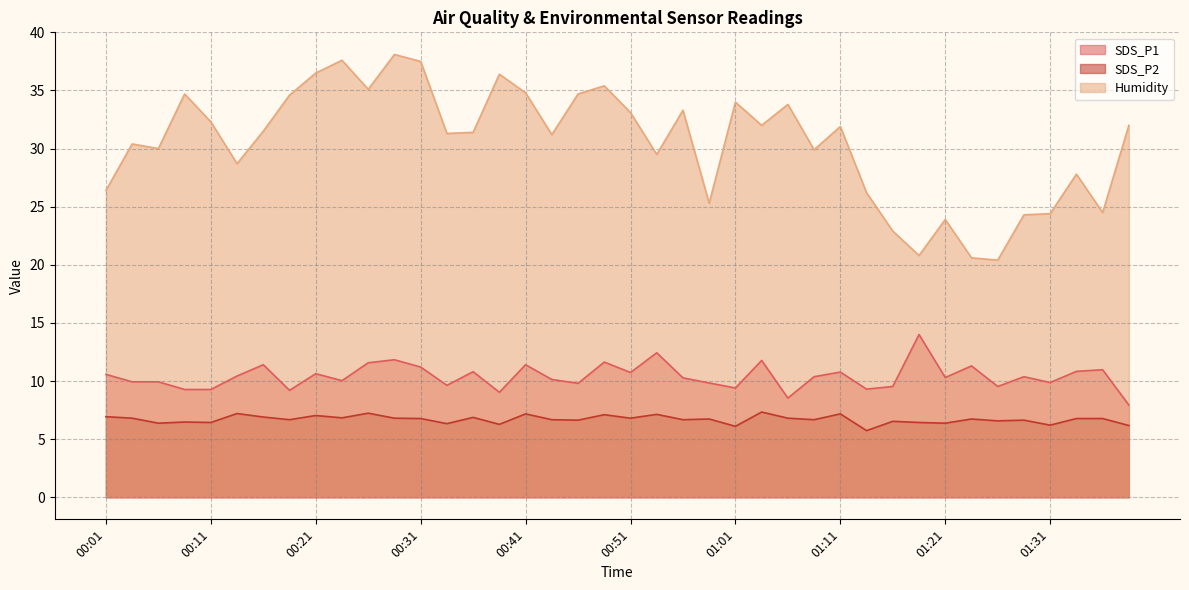

Is it true that Humidity equals 13.2 at 01:19?

False